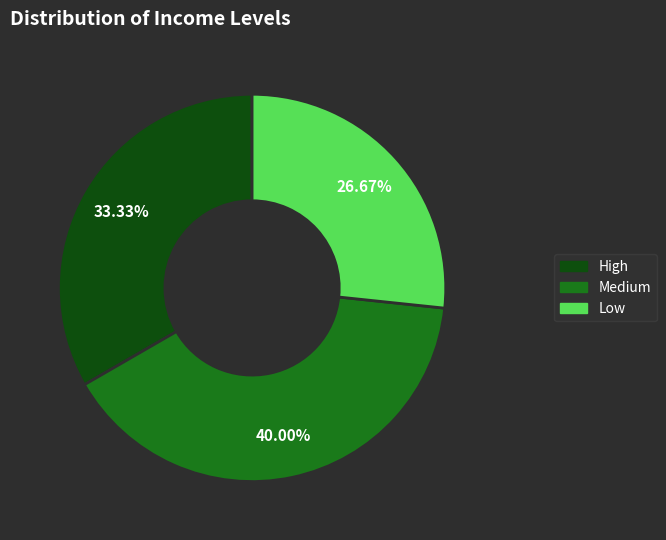

To the nearest percent, what portion does Low represent?

27%